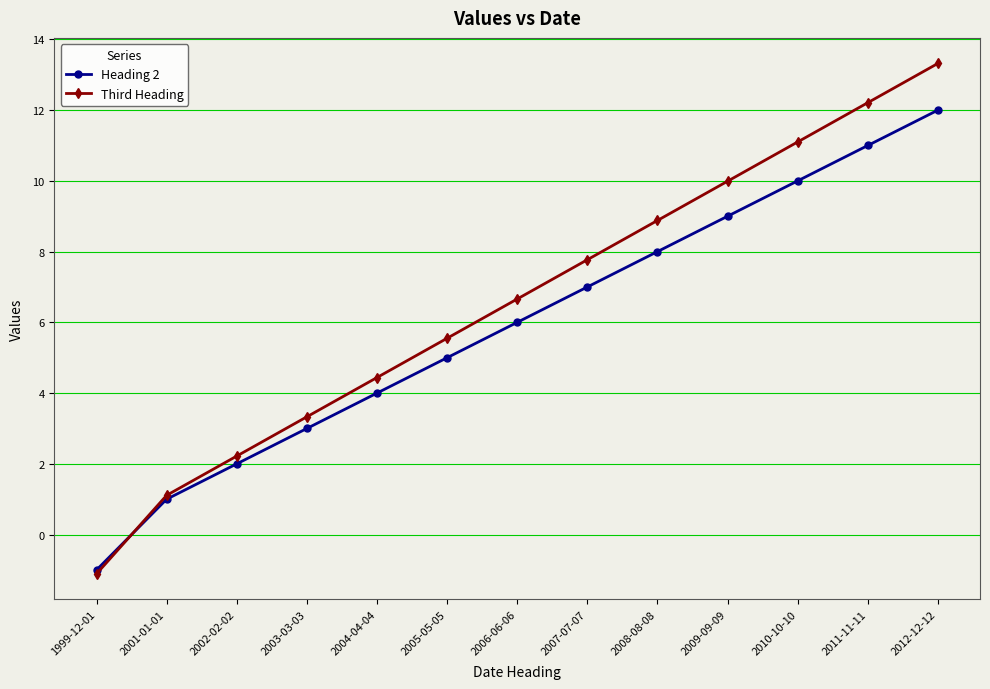

Which series has the largest range (max minus min)?

Third Heading